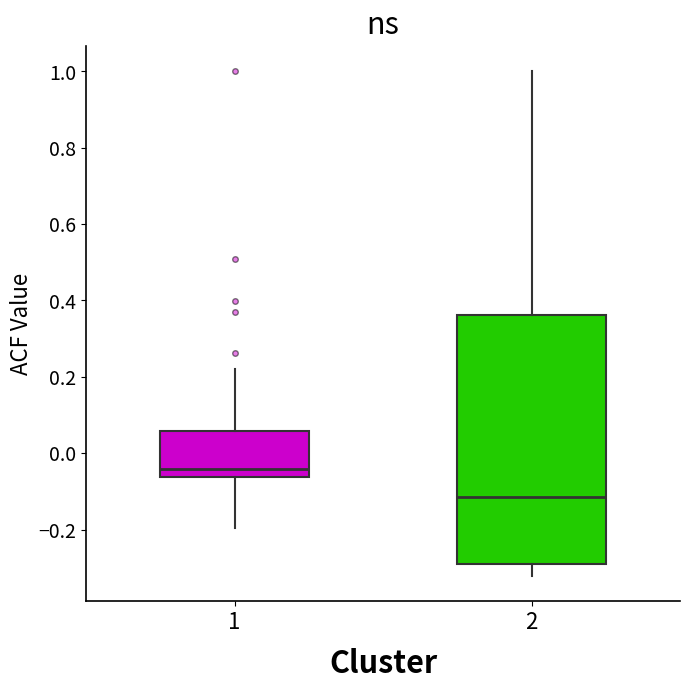

Reading left to right, transcribe this box plot: for each box, give where its median line is, the range the box spans, and where its two whiskers end, as read against the y-axis. The values are not printed on the chart, so give them approximately, as read against the axis.

1: median -0.04, box -0.06 to 0.06, whiskers -0.20 to 0.22
2: median -0.12, box -0.28 to 0.36, whiskers -0.32 to 1.00